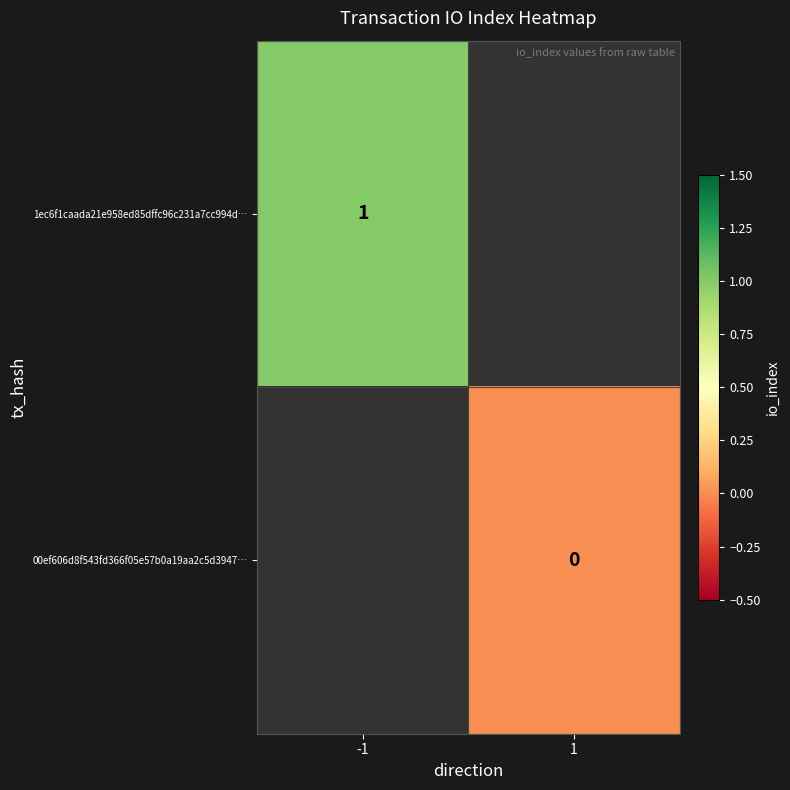

Is the value of 1ec6f1caada21e958ed85dffc96c231a7cc994d… at -1 greater than the value of 00ef606d8f543fd366f05e57b0a19aa2c5d3947… at 1?

Yes